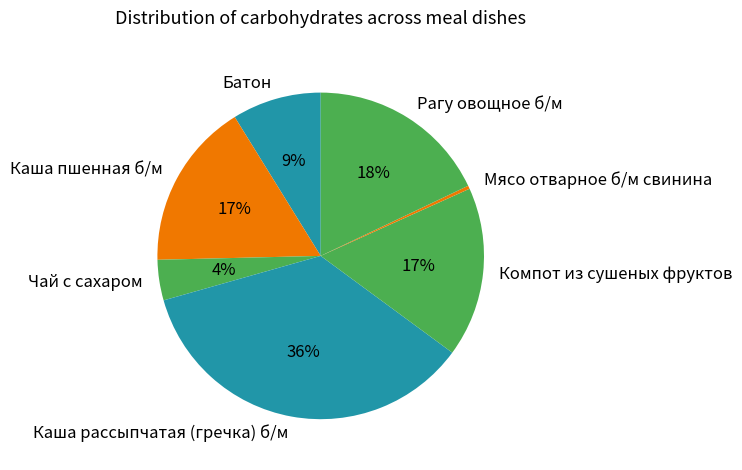

Between Мясо отварное б/м свинина and Батон, which is larger?

Батон